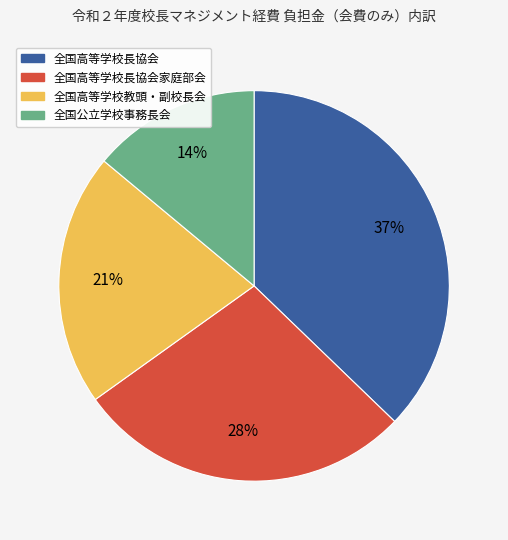

To the nearest percent, what is the average slice percentage?

25%